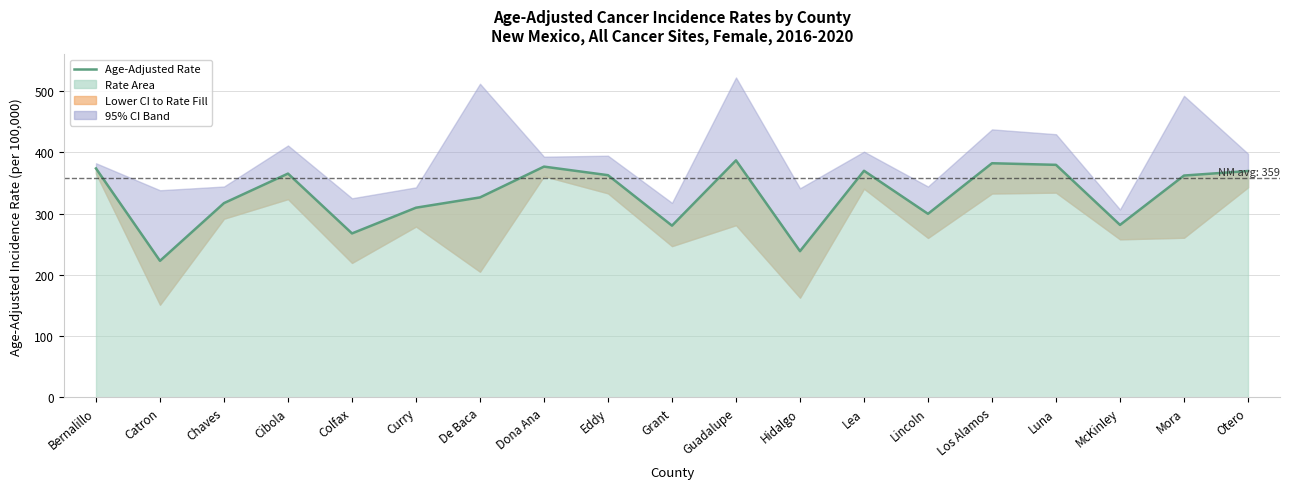

What position from the left is De Baca?

7